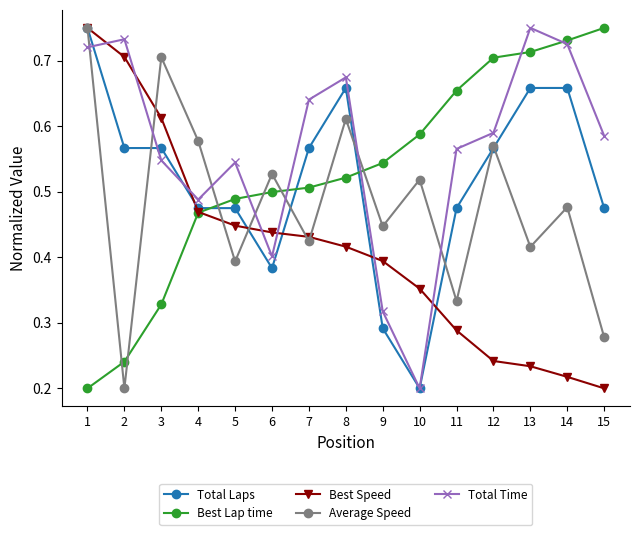

Rank the series at 9 from lowest to highest value.

Total Laps, Total Time, Best Speed, Average Speed, Best Lap time